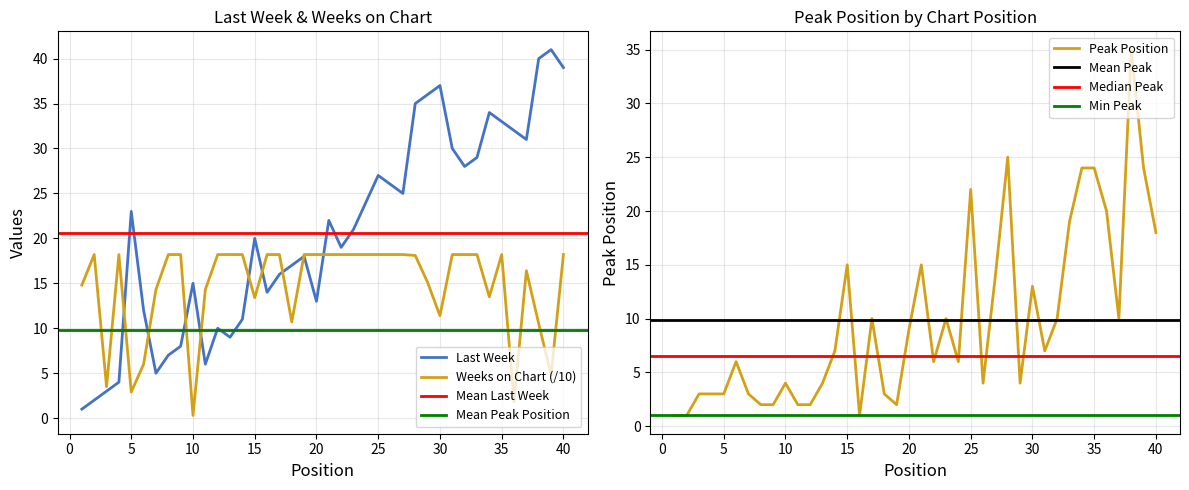

At 23, list the series in order from smallest to largest.

Peak Position, Weeks on Chart, Last Week